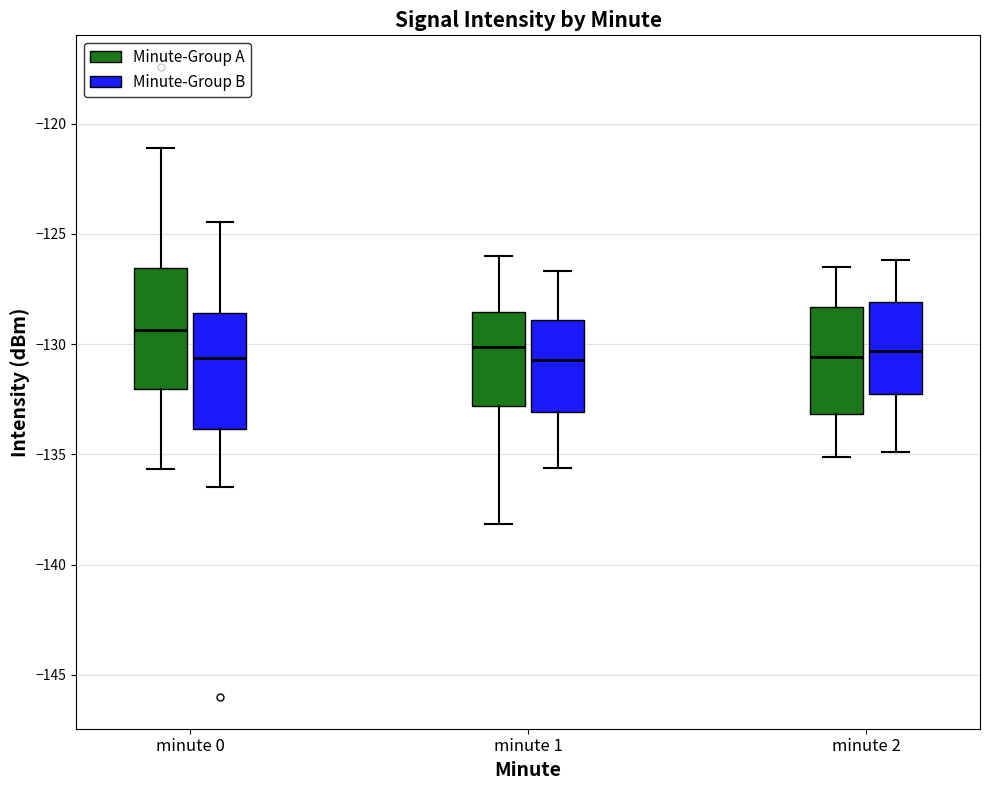

Where is the upper edge of the box for minute 2 (Minute-Group B) on the y-axis? The values are not printed on the chart, so give them approximately, as read against the axis.

-128.0